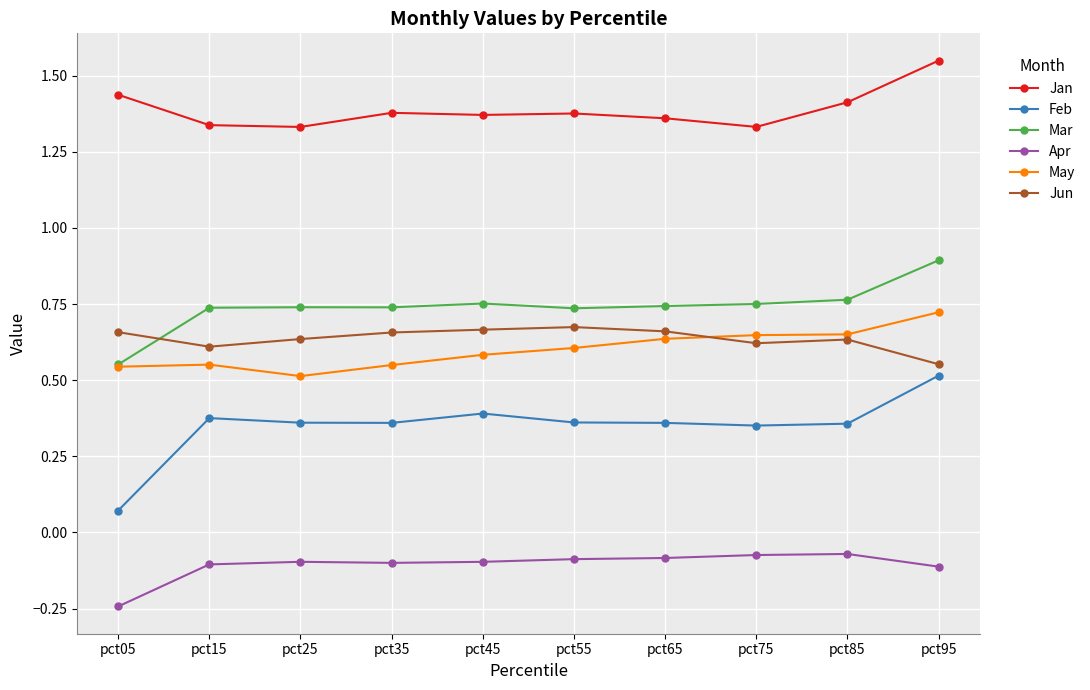

Is the value of Jun at pct95 greater than the value of Jan at pct45?

No